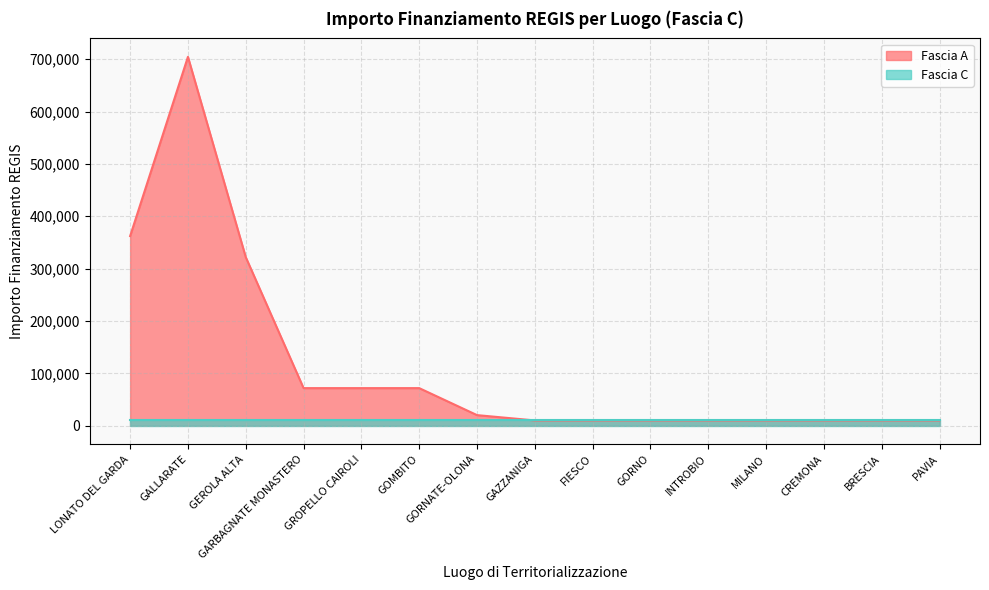

What is the average value?

113730.6